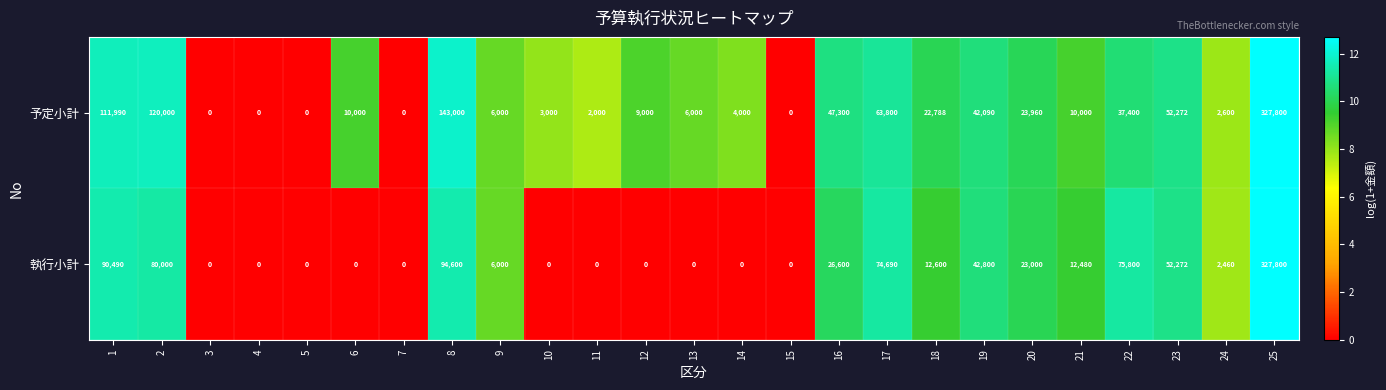

Which series changed the most between 24 and 25?

執行小計